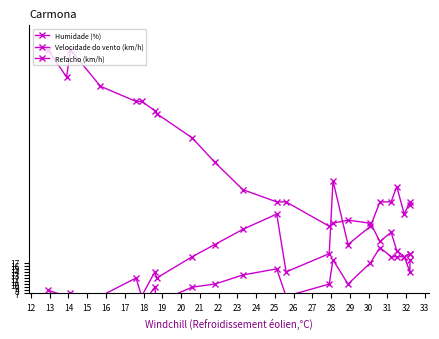

Is the value of Velocidade do vento (km/h) at 29 greater than the value of Refacho (km/h) at 15?

Yes